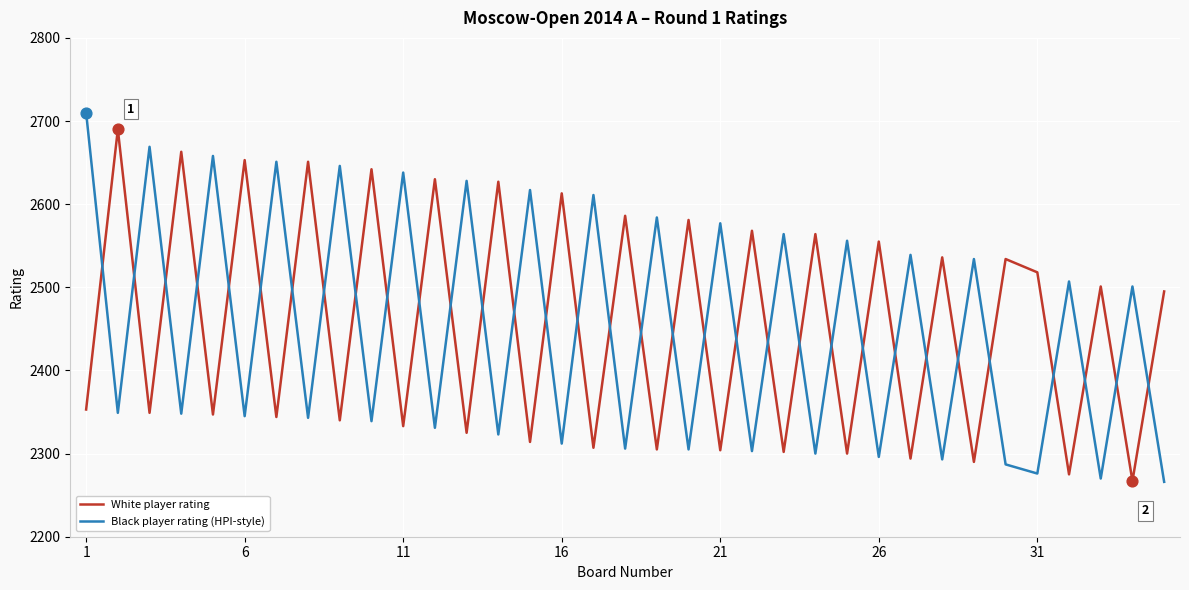

What is the highest value of the Black player rating (HPI-style) series?

2710